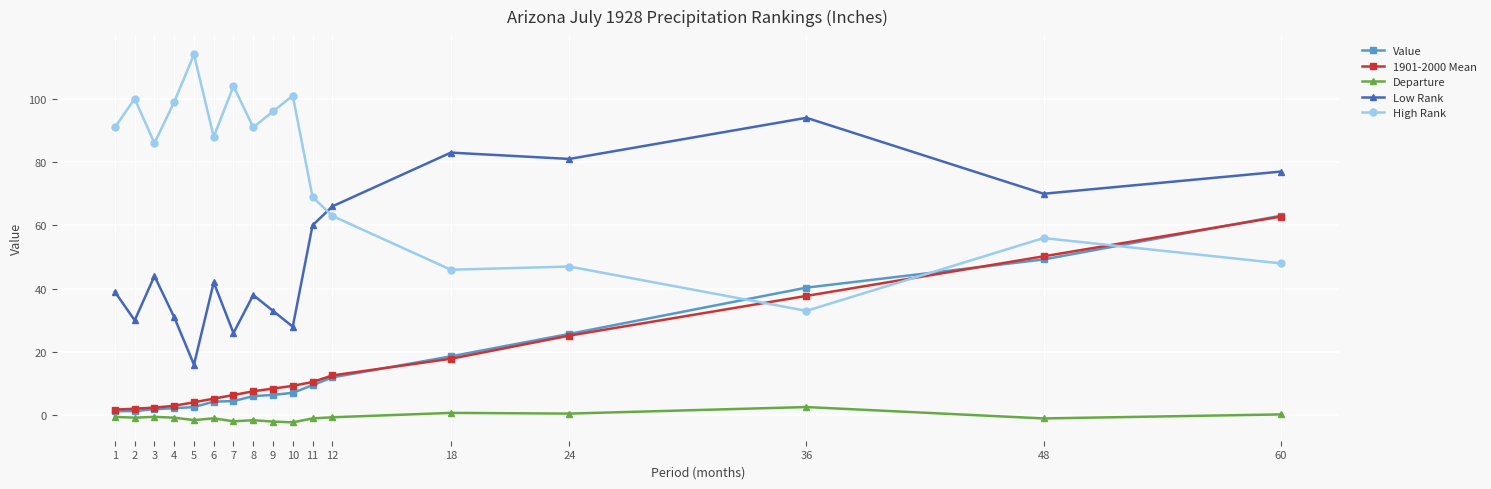

How many series are shown in this chart?

5